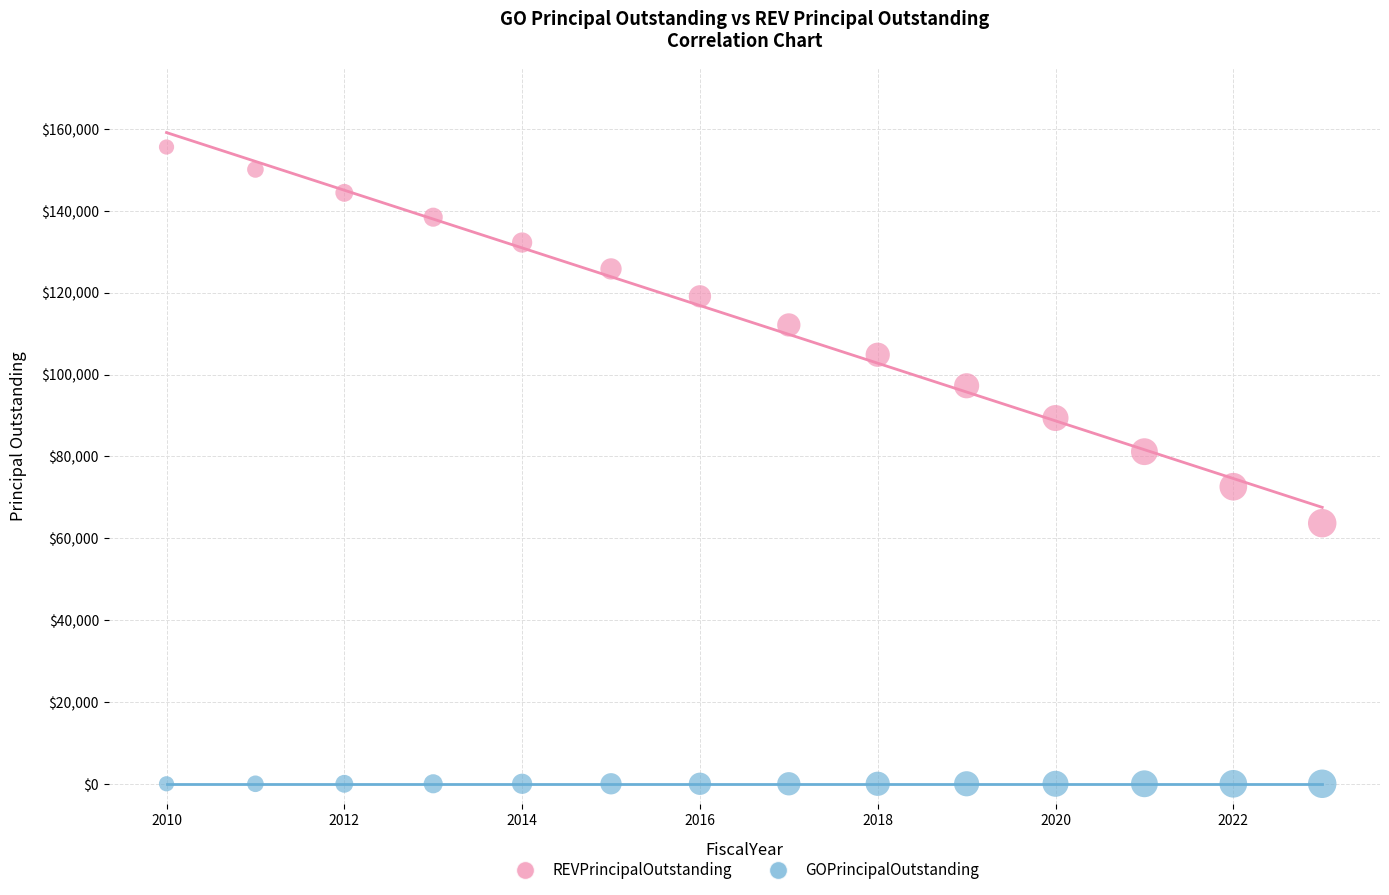

Which series reaches the minimum Y coordinate?

GOPrincipalOutstanding